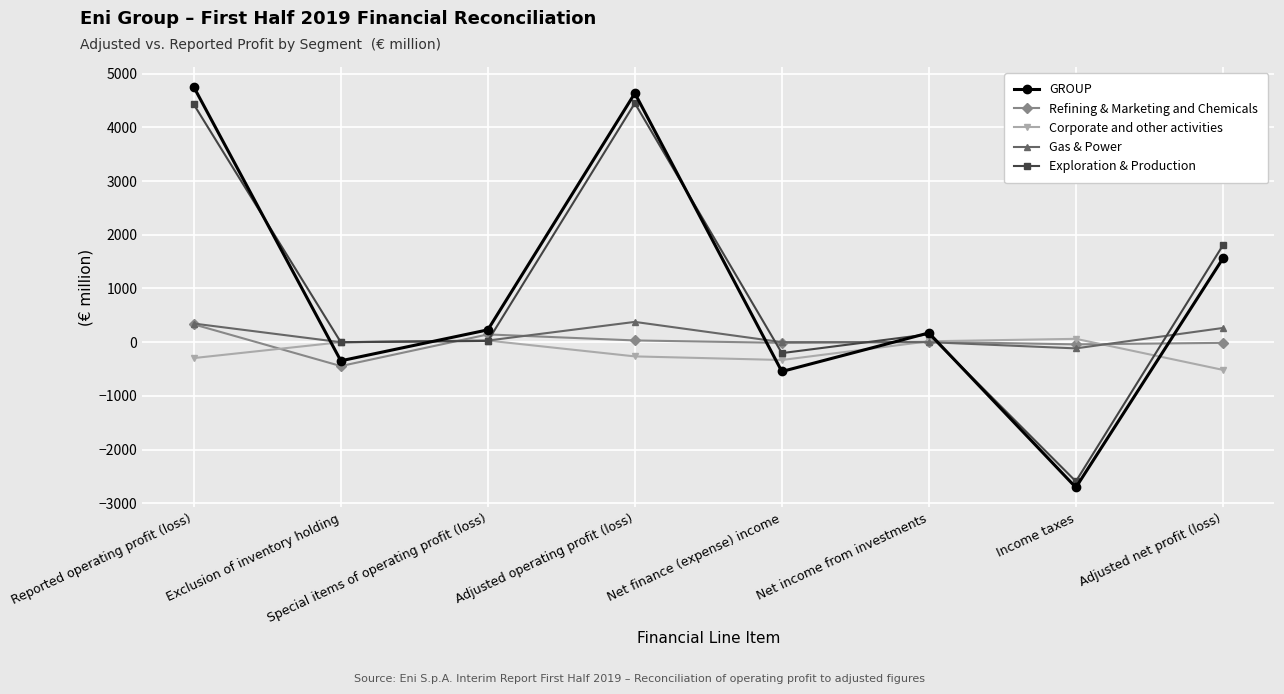

How many negative values does the GROUP series have?

3